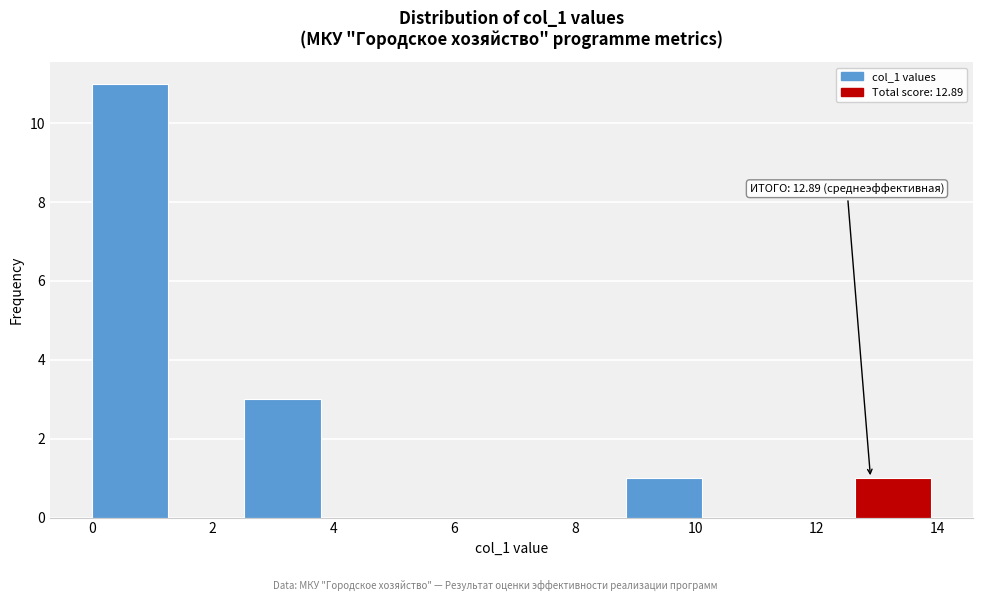

Over which range of the x-axis is the bar tallest?

0.0 to 1.2